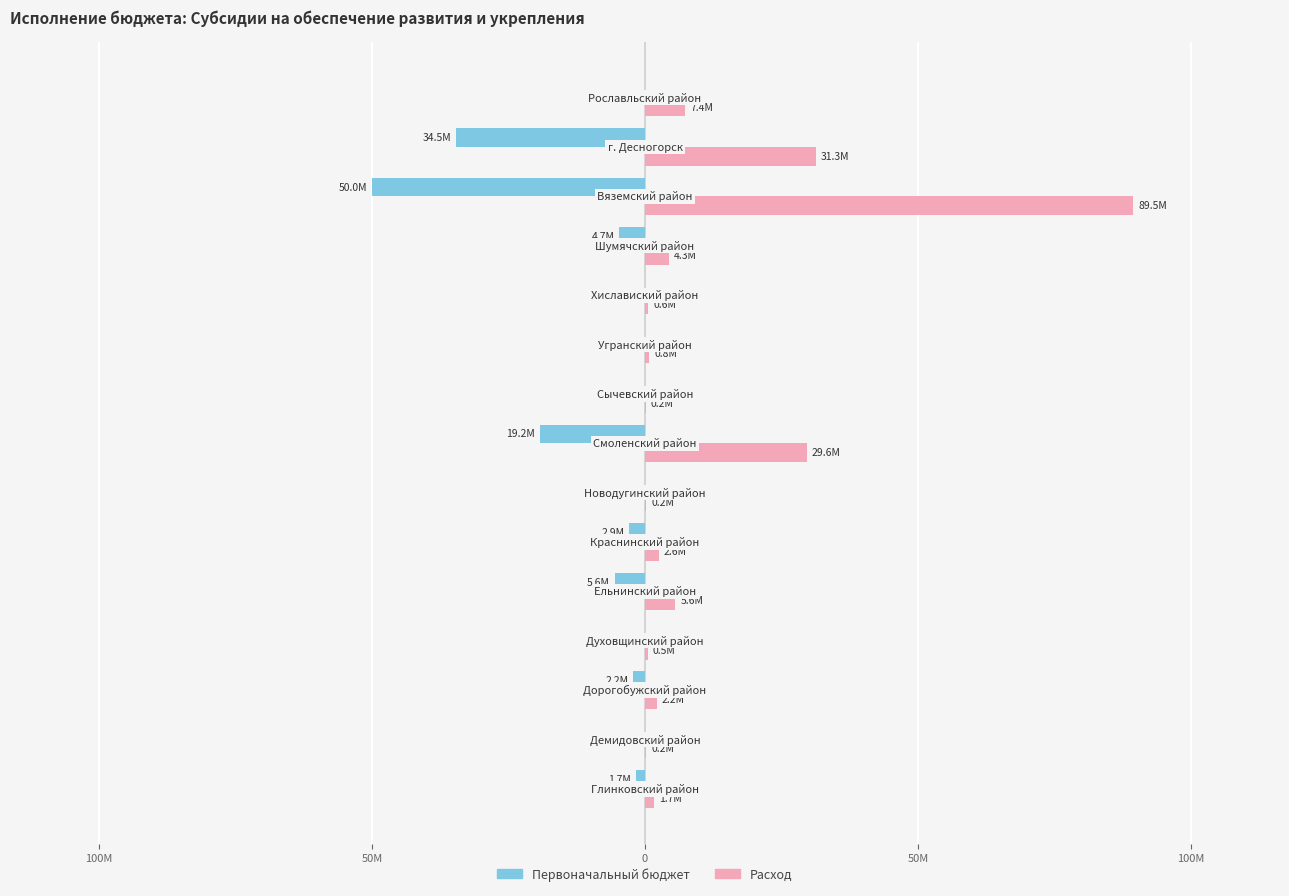

What are all the series names shown in the legend?

Первоначальный бюджет, Расход